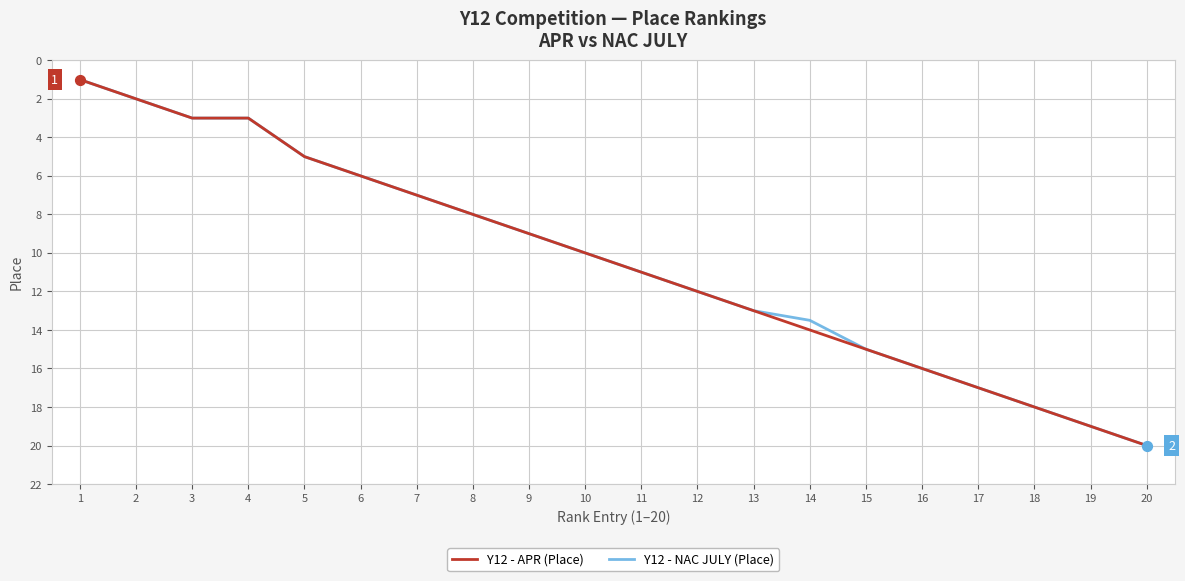

What is the maximum value for Y12 - NAC JULY (Place)?

20.0